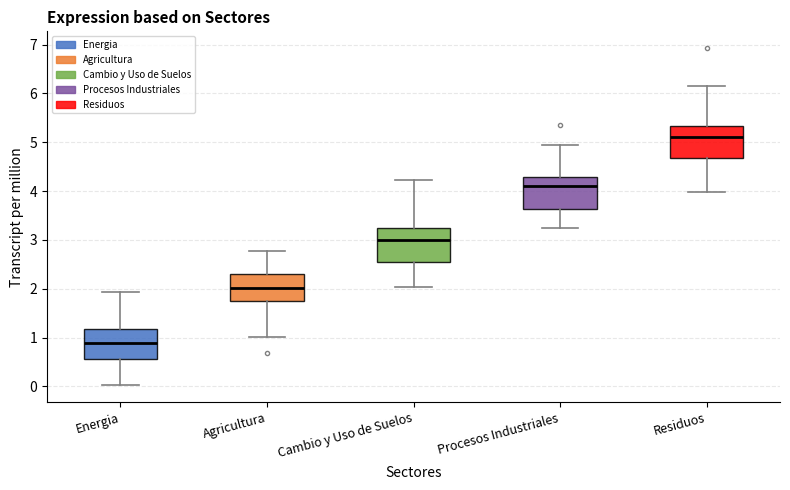

Reading left to right, transcribe this box plot: for each box, give where its median line is, the range the box spans, and where its two whiskers end, as read against the y-axis. The values are not printed on the chart, so give them approximately, as read against the axis.

Energia: median 0.9, box 0.6 to 1.2, whiskers 0.0 to 1.9
Agricultura: median 2.0, box 1.8 to 2.3, whiskers 1.0 to 2.8
Cambio y Uso de Suelos: median 3.0, box 2.6 to 3.3, whiskers 2.0 to 4.2
Procesos Industriales: median 4.1, box 3.6 to 4.3, whiskers 3.2 to 4.9
Residuos: median 5.1, box 4.7 to 5.3, whiskers 4.0 to 6.2